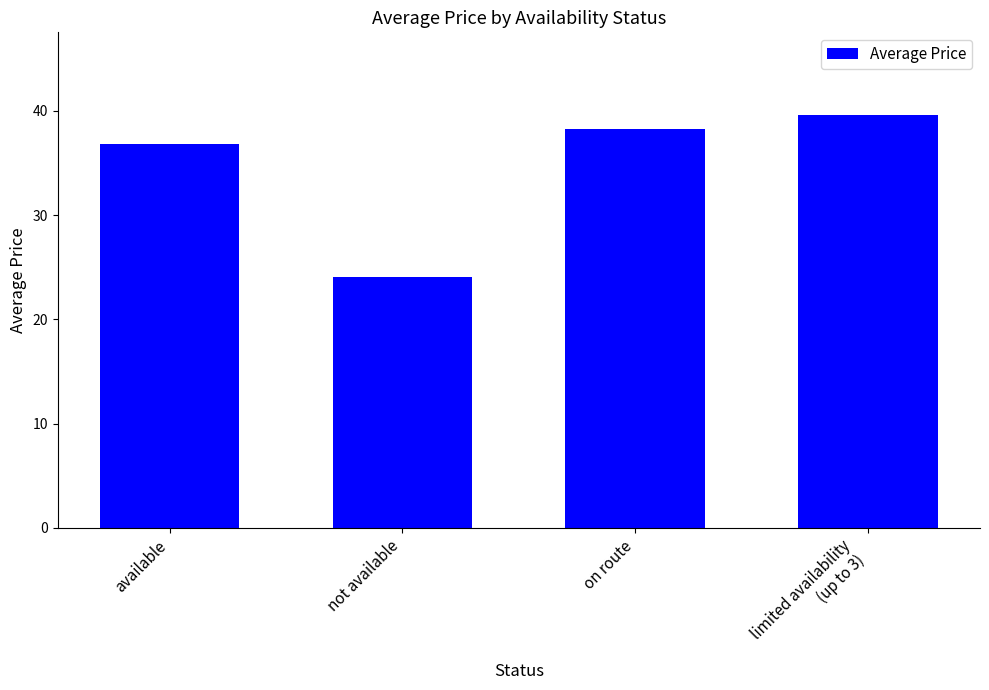

What is the sum of the values at not available and available?

61.0